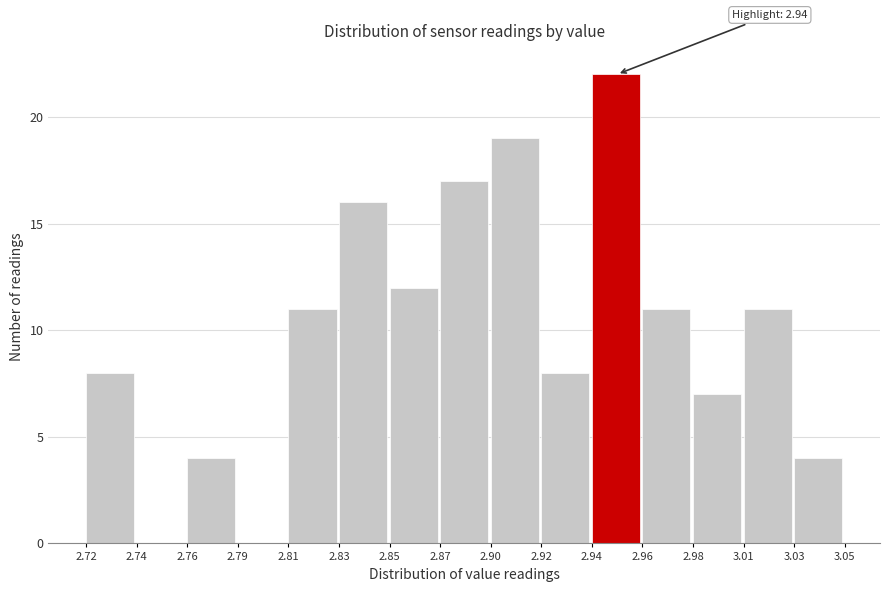

Reading right to left, extract all data points from this chart.

3.03=4	3.01=11	2.98=7	2.96=11	2.94=22	2.92=8	2.90=19	2.87=17	2.85=12	2.83=16	2.81=11	2.79=0	2.76=4	2.74=0	2.72=8